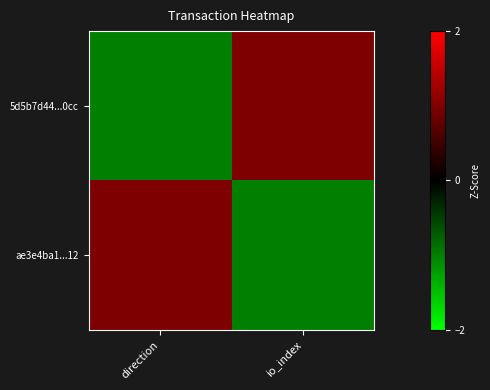

Reading left to right, list all the values displayed in this chart.

5d5b7d44...0cc: direction=-1.0	io_index=1.0
ae3e4ba1...12: direction=1.0	io_index=-1.0